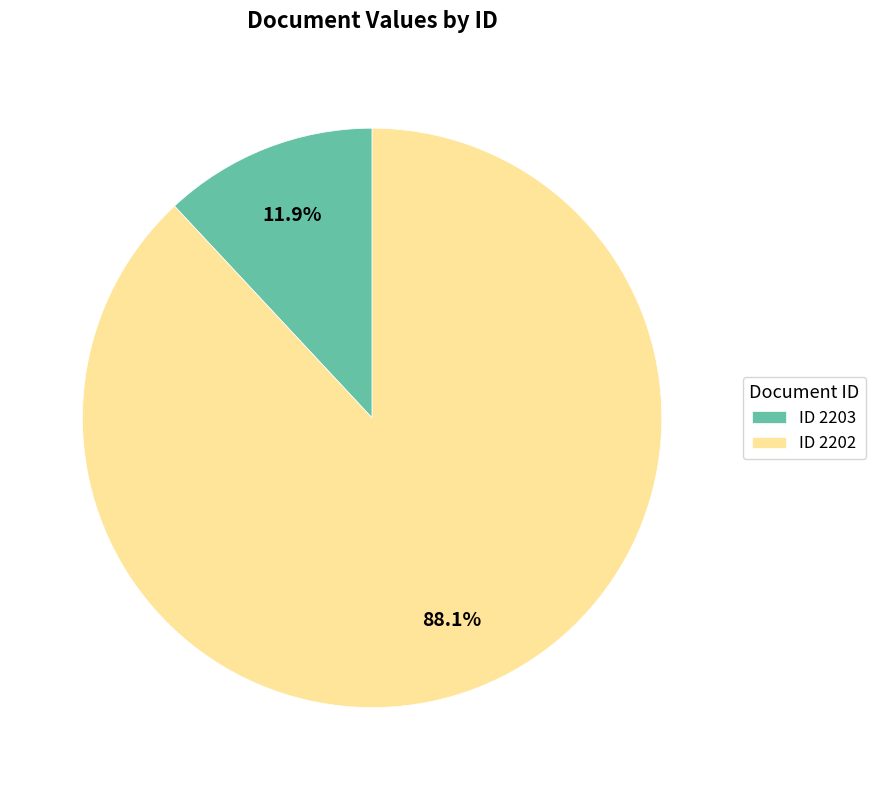

Which slice is the smallest?

ID 2203